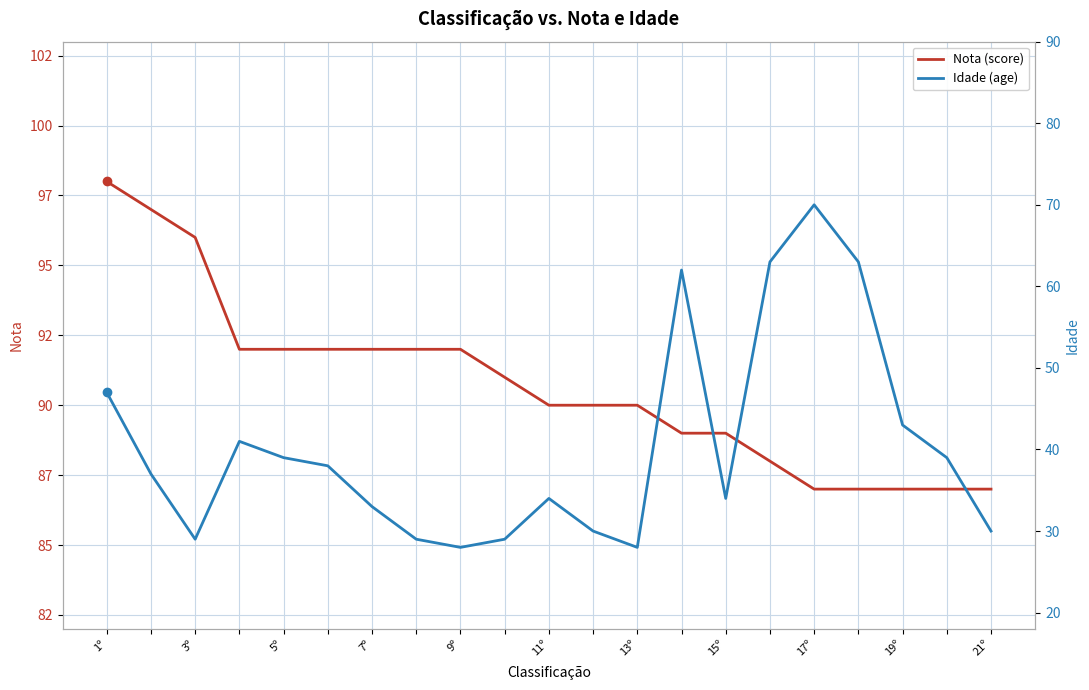

What is the smallest value displayed?

28